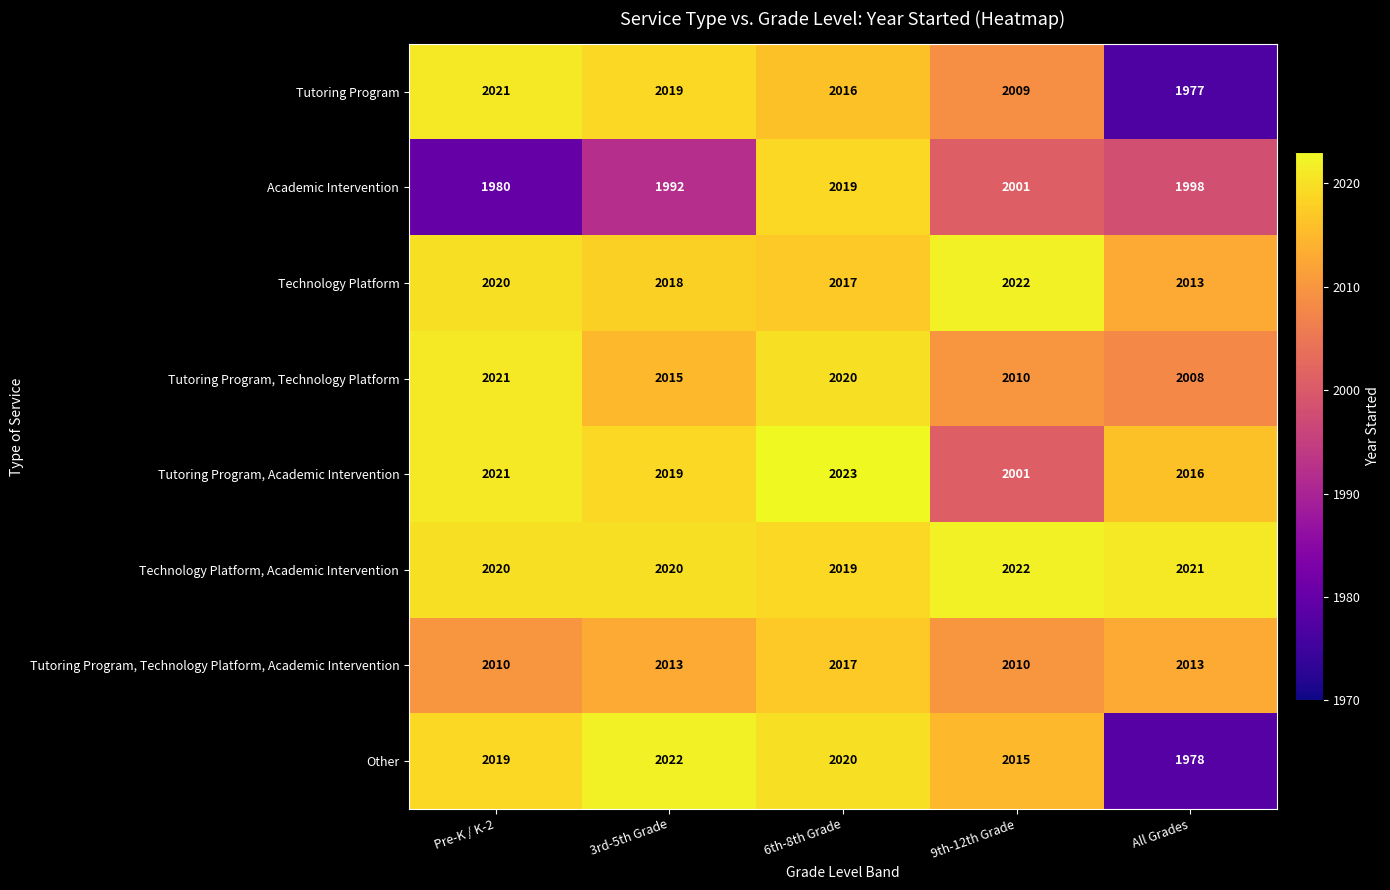

Which series changed the most between Pre-K / K-2 and All Grades?

Tutoring Program